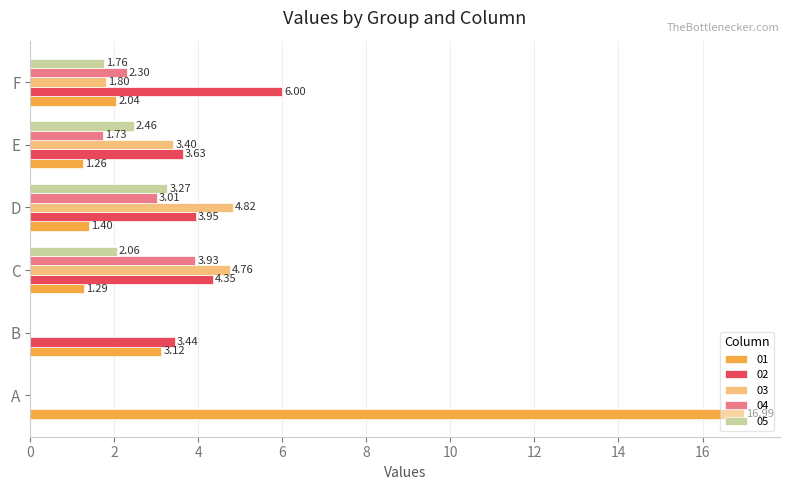

What is the total value across all series at D?

16.4